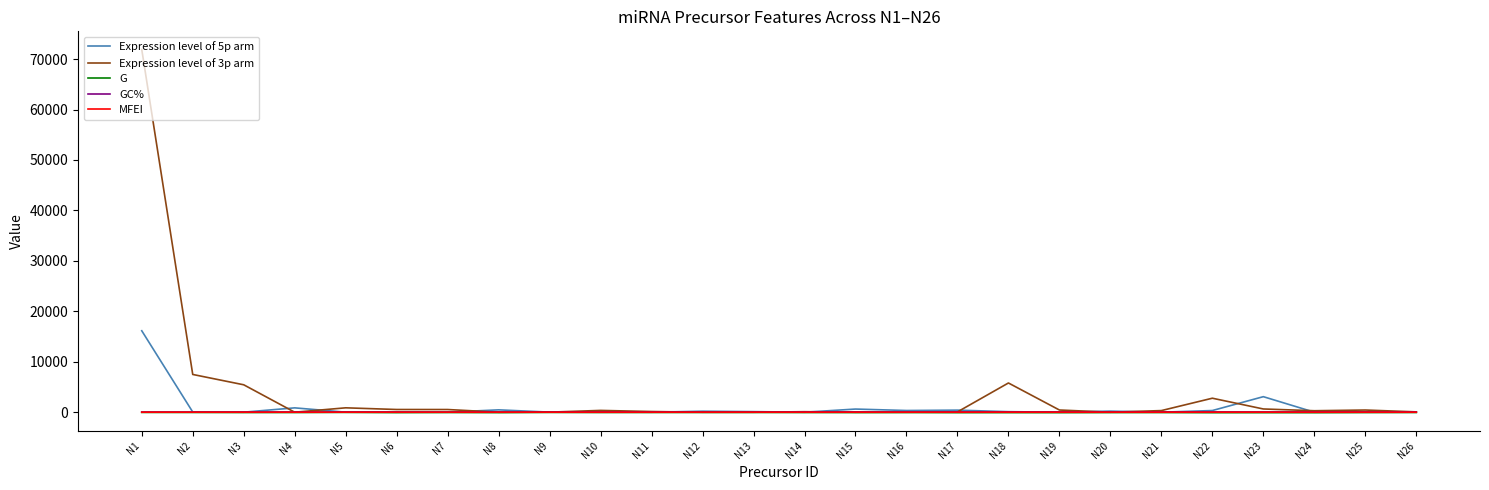

At which label does Expression level of 3p arm first exceed 322?

N1